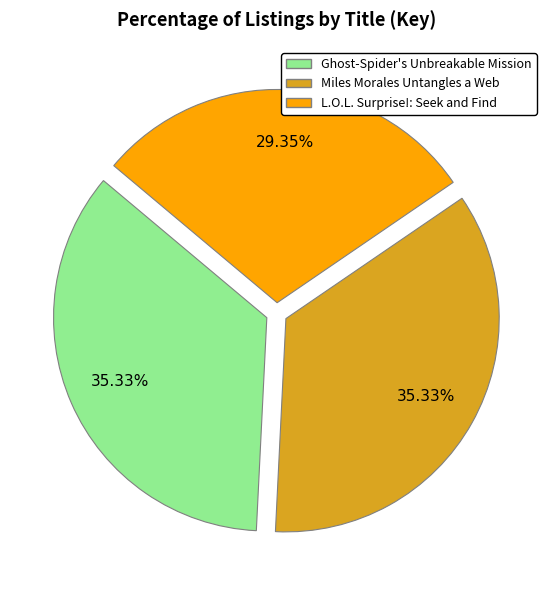

Does Miles Morales Untangles a Web represent more than half of the total?

No